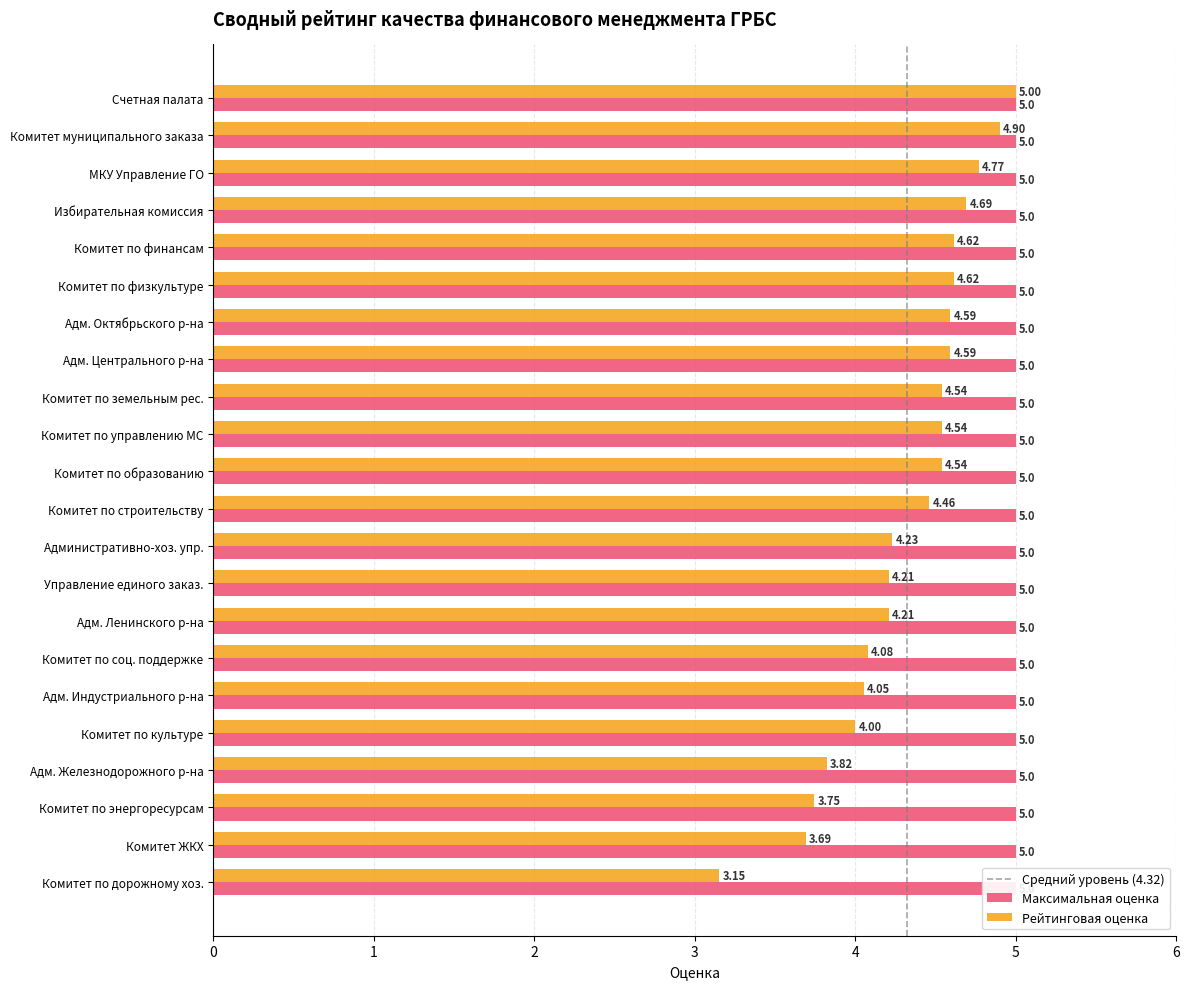

Reading left to right, list all the values displayed in this chart.

5.0	4.9	4.8	4.7	4.6	4.6	4.6	4.6	4.5	4.5	4.5	4.5	4.2	4.2	4.2	4.1	4.1	4.0	3.8	3.7	3.7	3.2